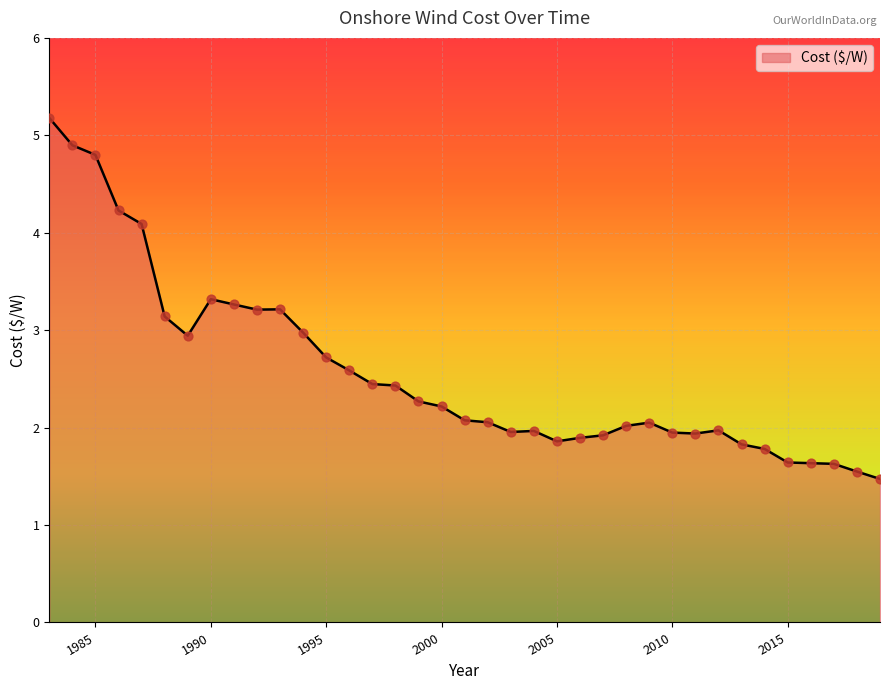

What is the minimum value shown in the chart?

1.5